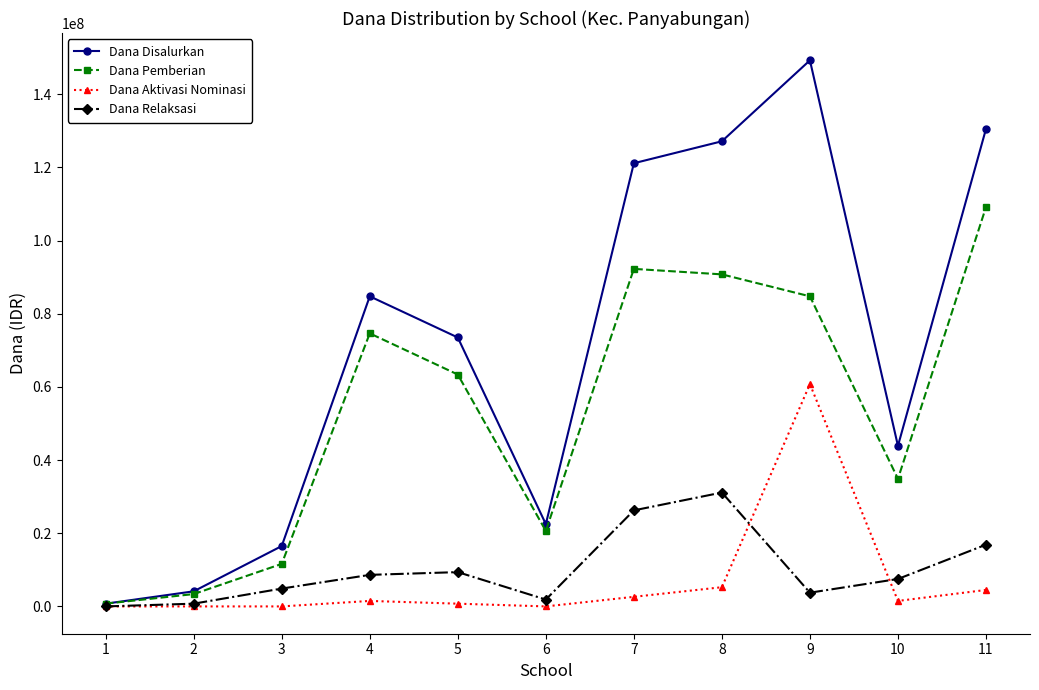

Reading left to right, transcribe all the data shown in this chart.

Dana Disalurkan: 1=750000	2=4125000	3=16500000	4=84750000	5=73500000	6=22500000	7=121125000	8=127125000	9=149250000	10=43875000	11=130500000
Dana Pemberian: 1=750000	2=3375000	3=11625000	4=74625000	5=63375000	6=20625000	7=92250000	8=90750000	9=84750000	10=34875000	11=109125000
Dana Aktivasi Nominasi: 1=0	2=0	3=0	4=1500000	5=750000	6=0	7=2625000	8=5250000	9=60750000	10=1500000	11=4500000
Dana Relaksasi: 1=0	2=750000	3=4875000	4=8625000	5=9375000	6=1875000	7=26250000	8=31125000	9=3750000	10=7500000	11=16875000